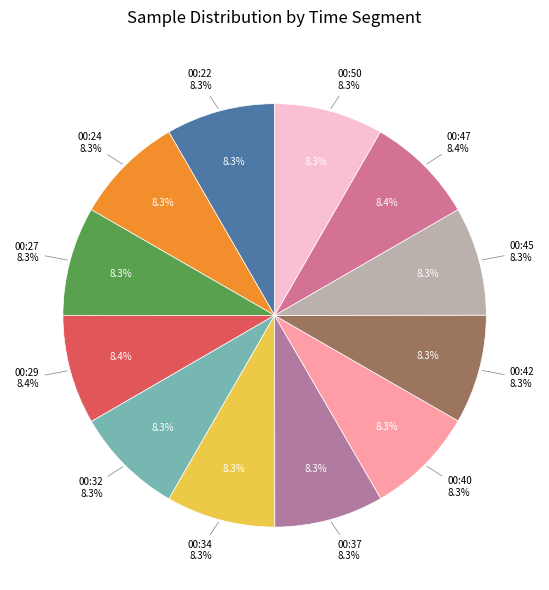

What is the smallest slice in the pie chart?

00:45